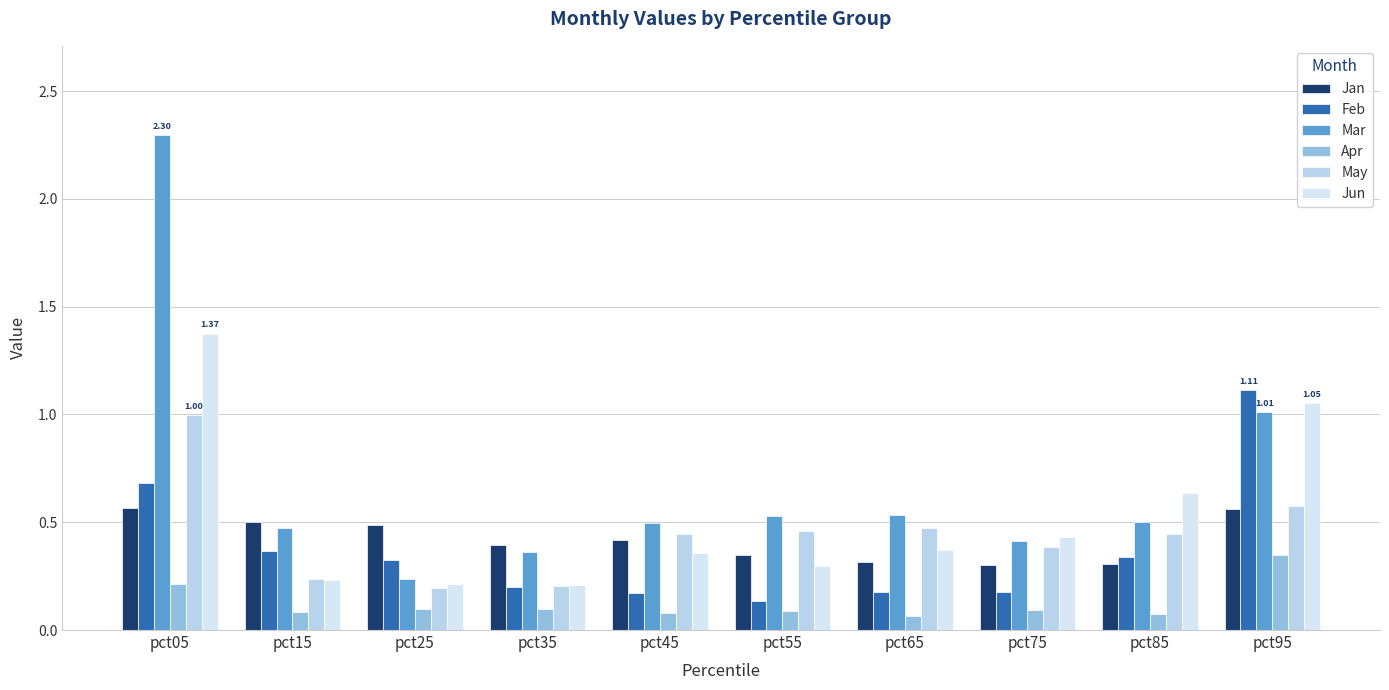

Count the number of data series in this chart.

6